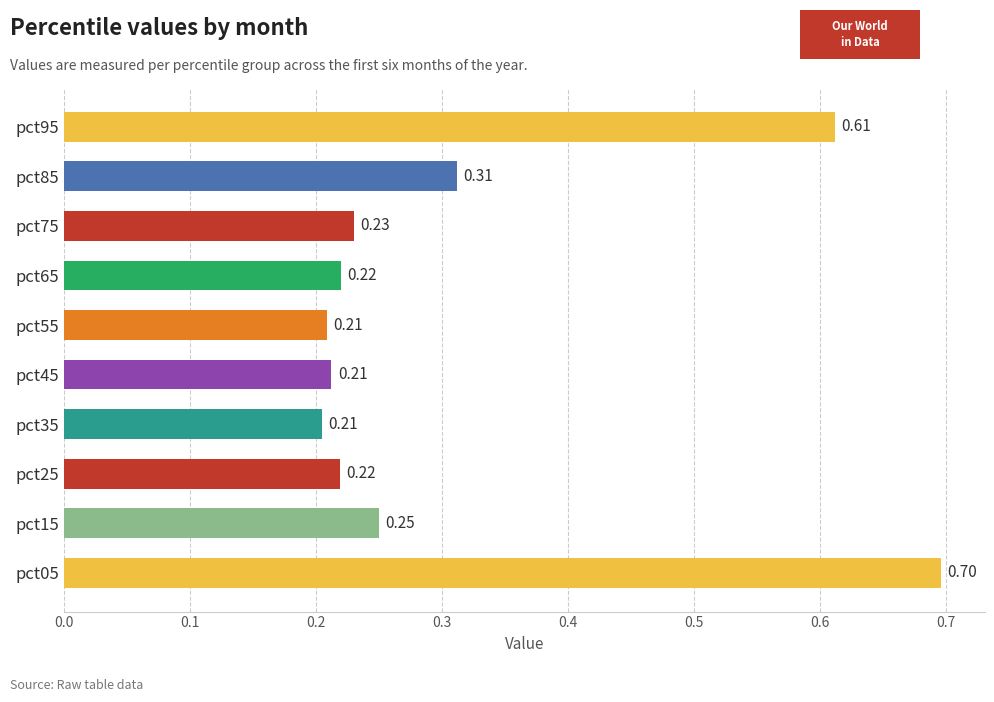

What is the maximum value shown in the chart?

0.7